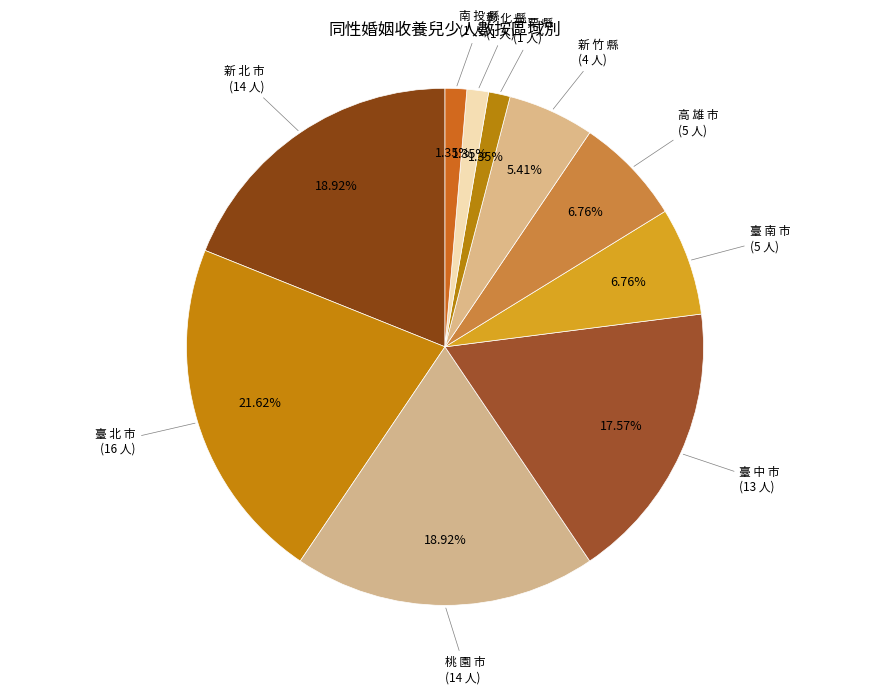

Which has a higher value, 新 北 市 or 南 投 縣?

新 北 市